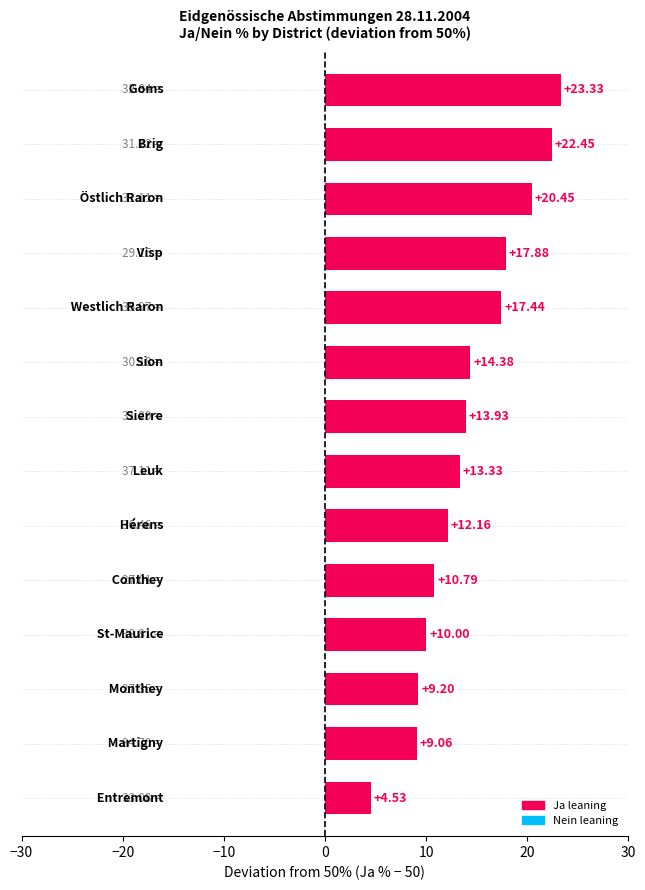

What is the difference between the second highest and second lowest values?

13.4